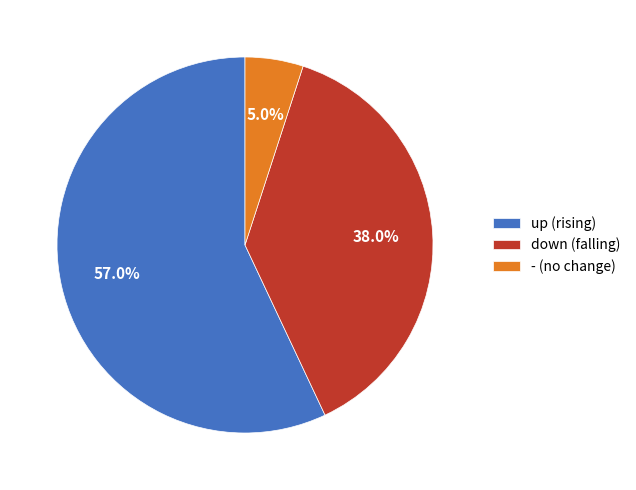

Count the number of slices in the pie.

3